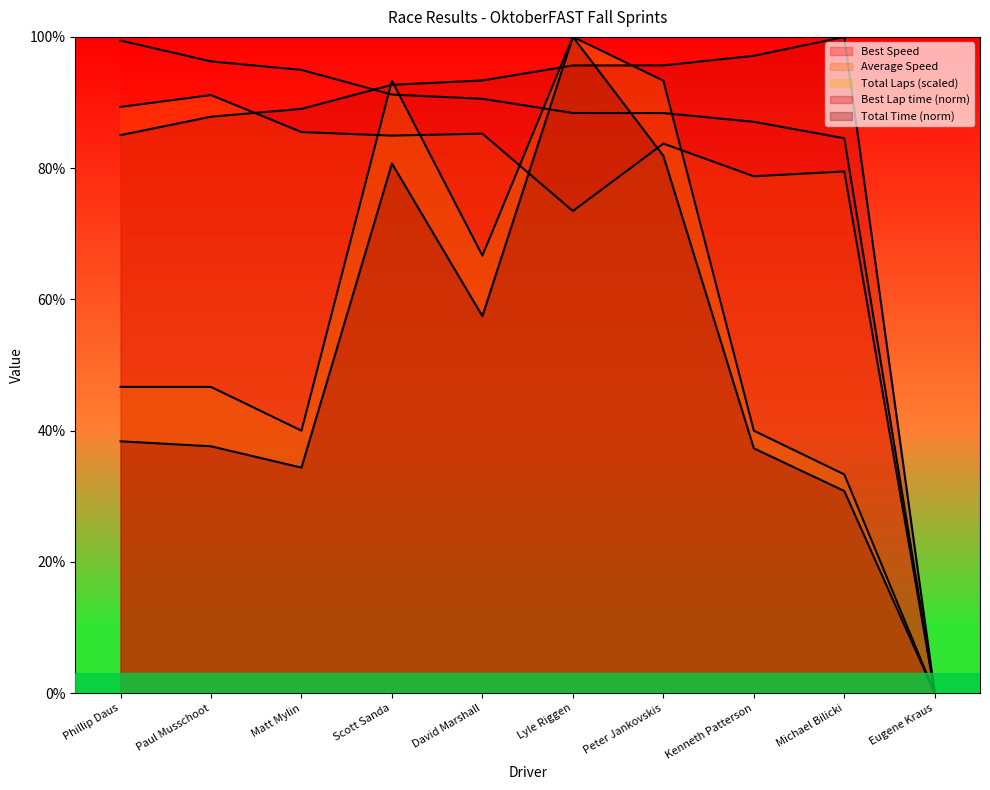

How many distinct data groups are displayed?

5